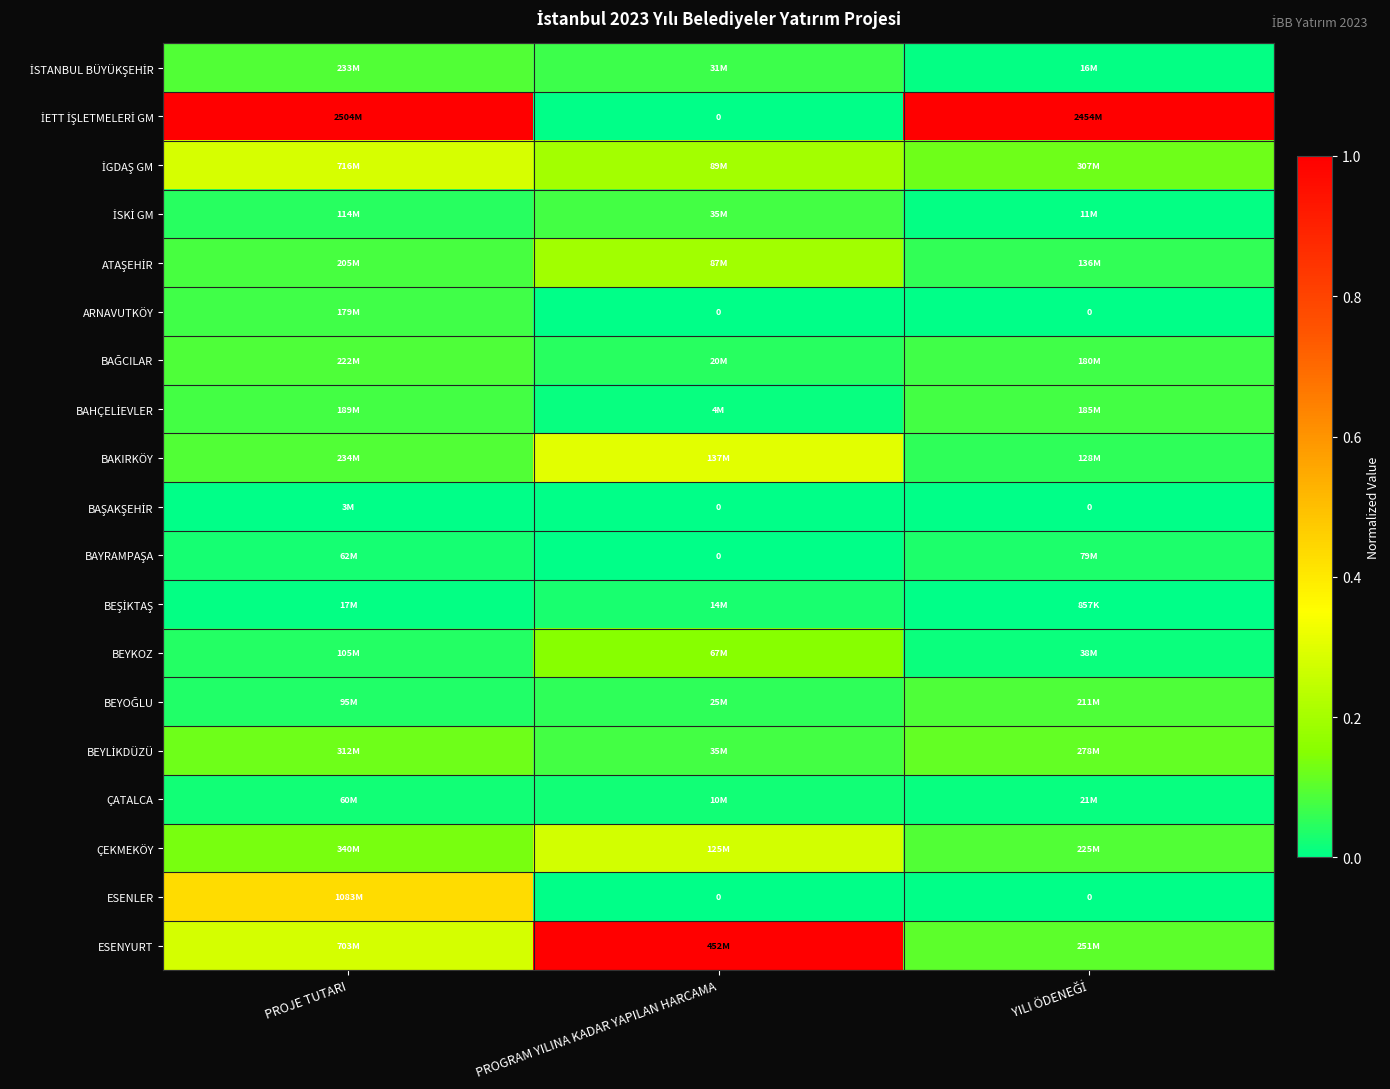

How many values in İETT İŞLETMELERİ GM are above zero?

2